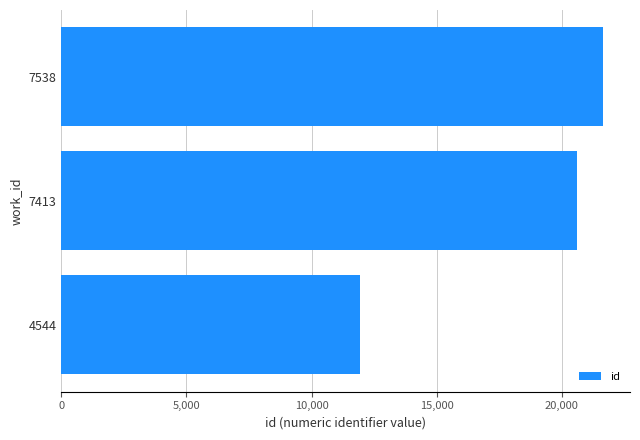

Between 7538 and 7413, which is larger?

7538